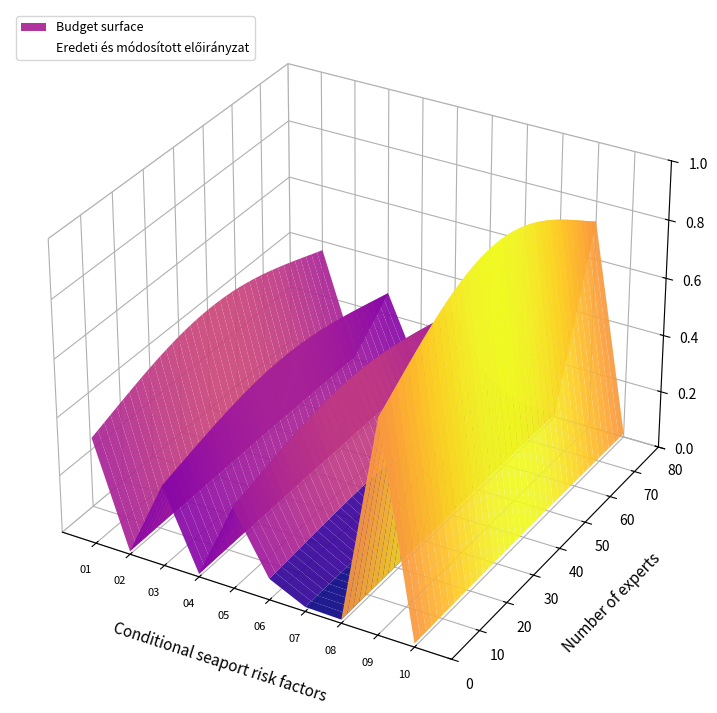

Is this an area chart (filled region under the line)?

No